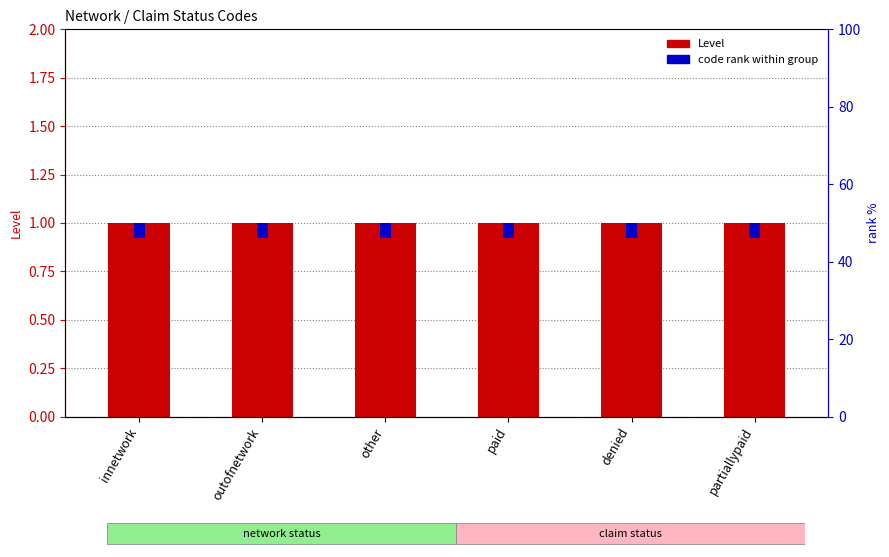

What position from the left is paid?

4